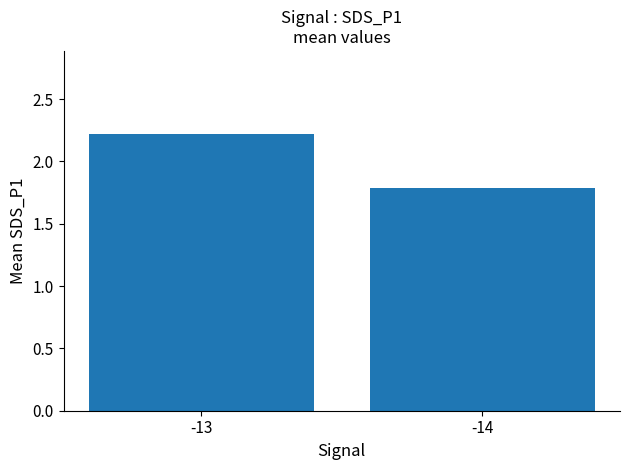

Rank the categories by value from highest to lowest.

-13, -14